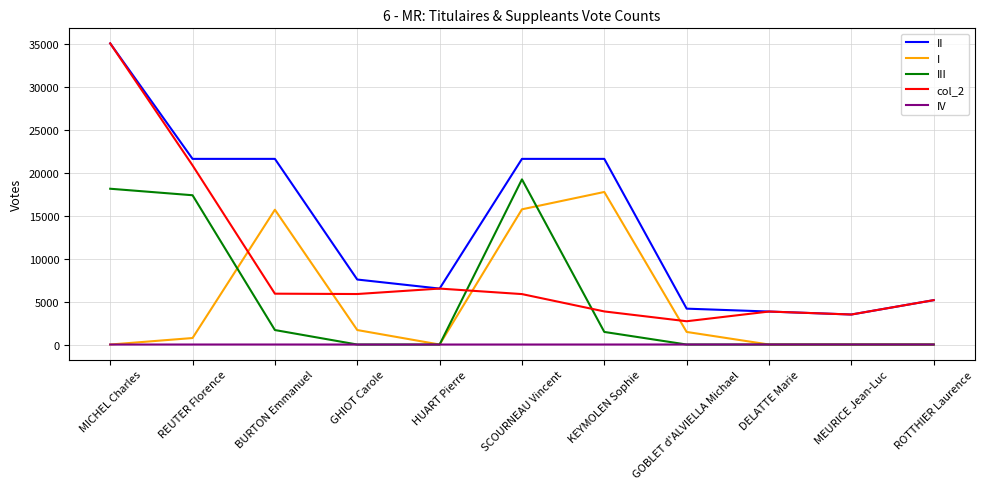

How many lines are shown in the chart?

5